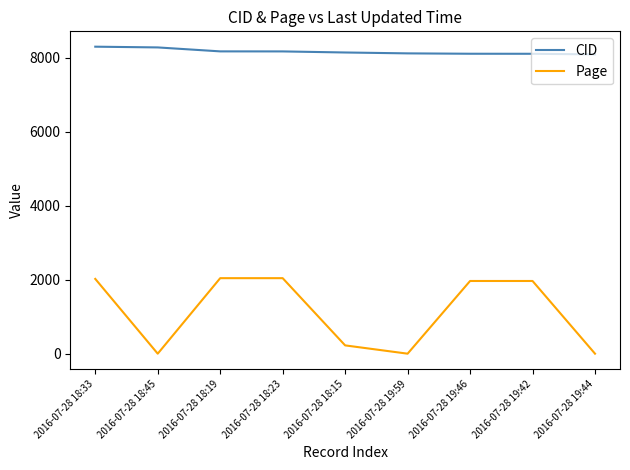

What is the greatest value displayed?

8303.0